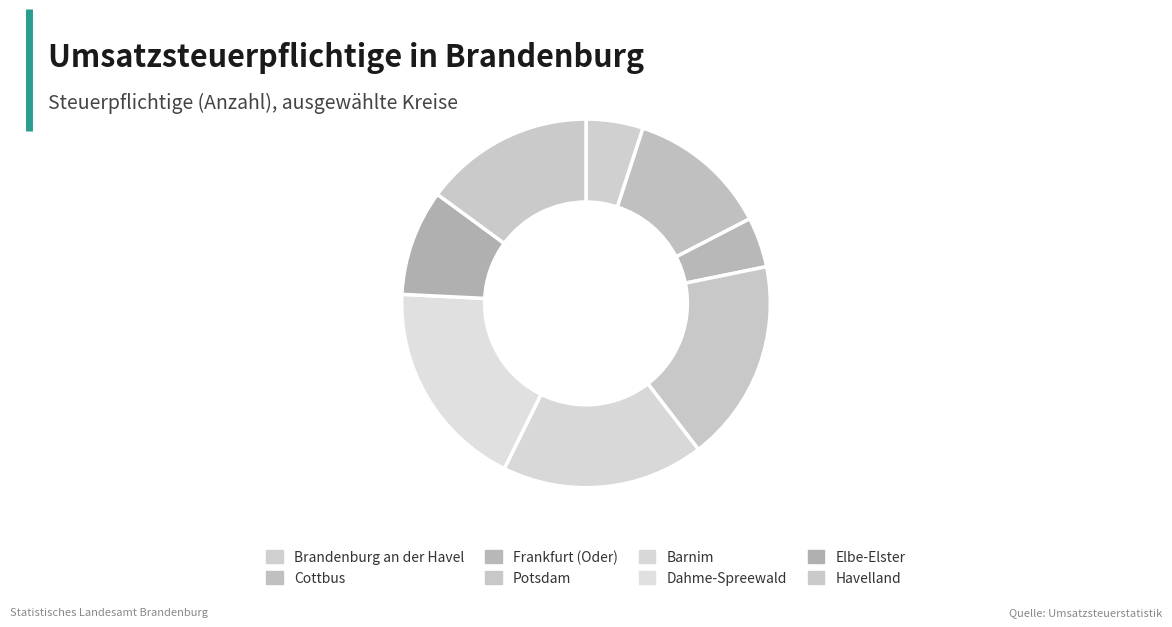

What is the change in value from Potsdam to Dahme-Spreewald?

+247